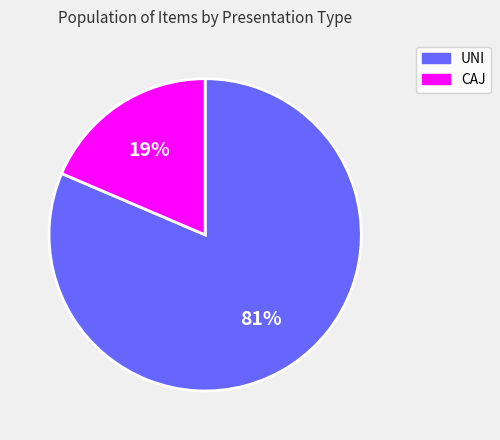

Between UNI and CAJ, which is larger?

UNI